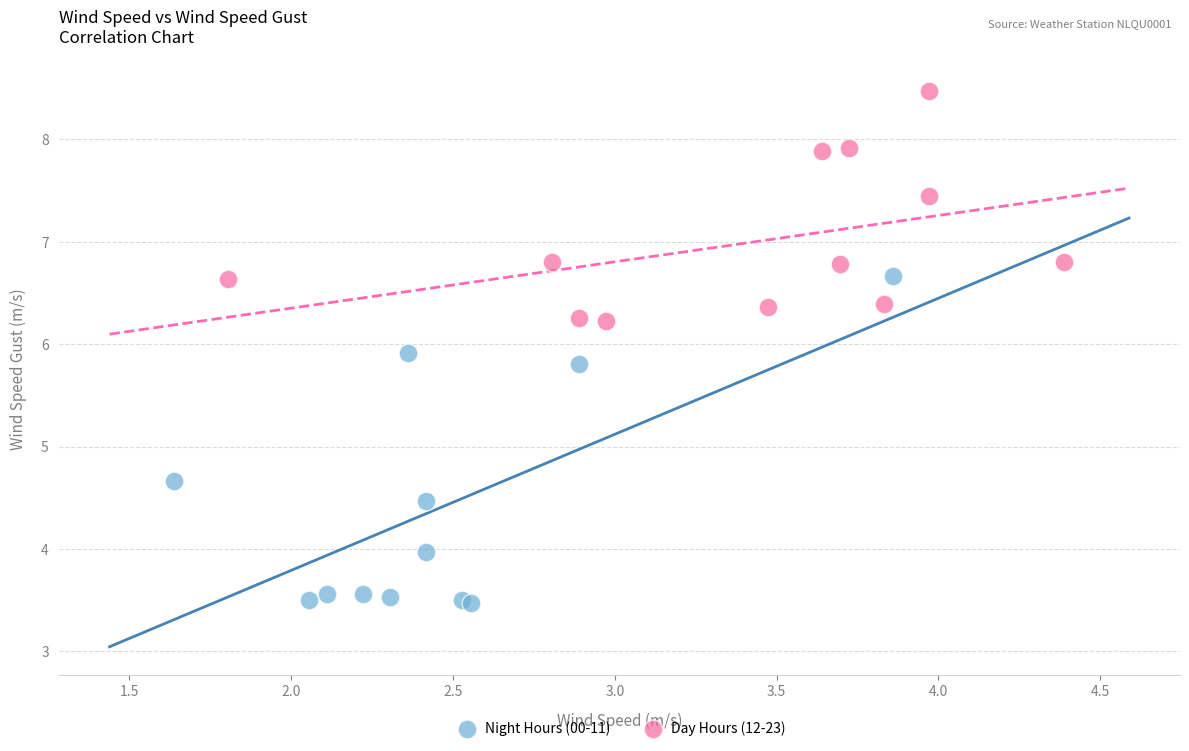

Which series reaches the minimum Y coordinate?

Night Hours (00-11)